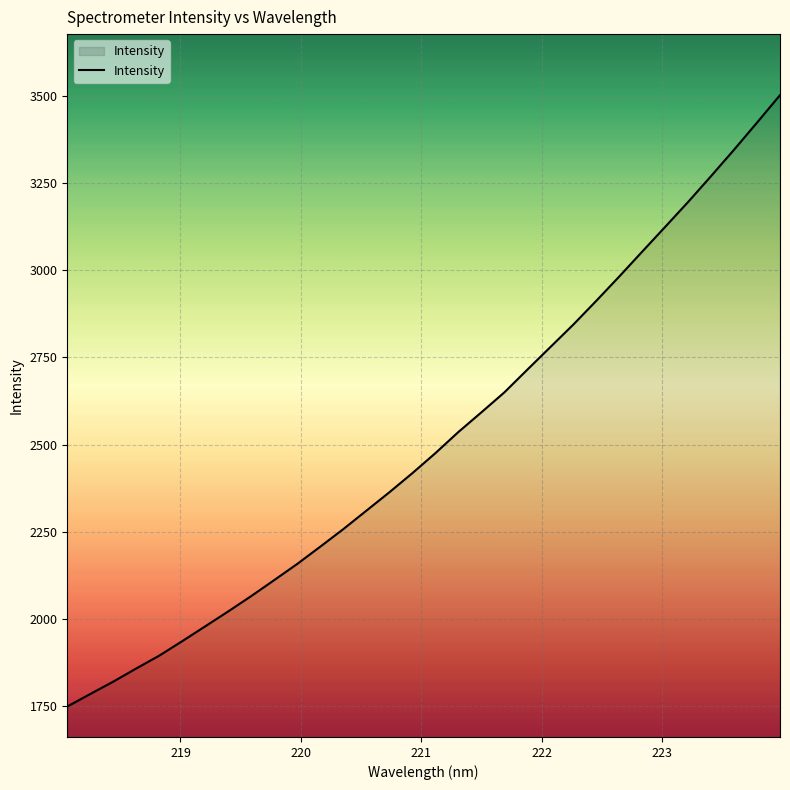

What is the sum of all values?

80333.7